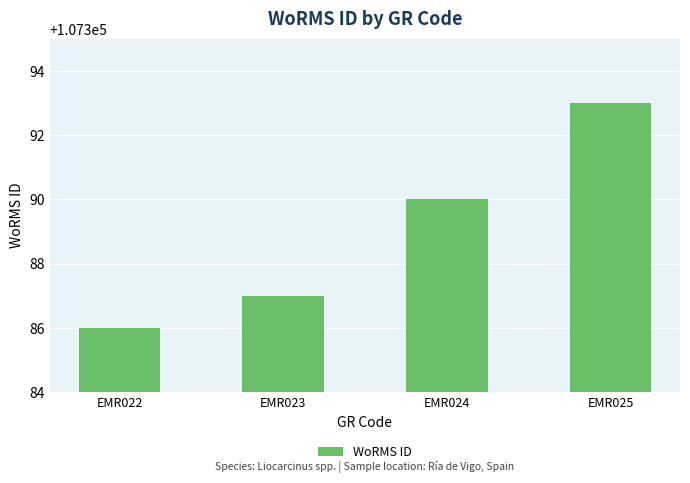

What is the maximum value shown in the chart?

107393